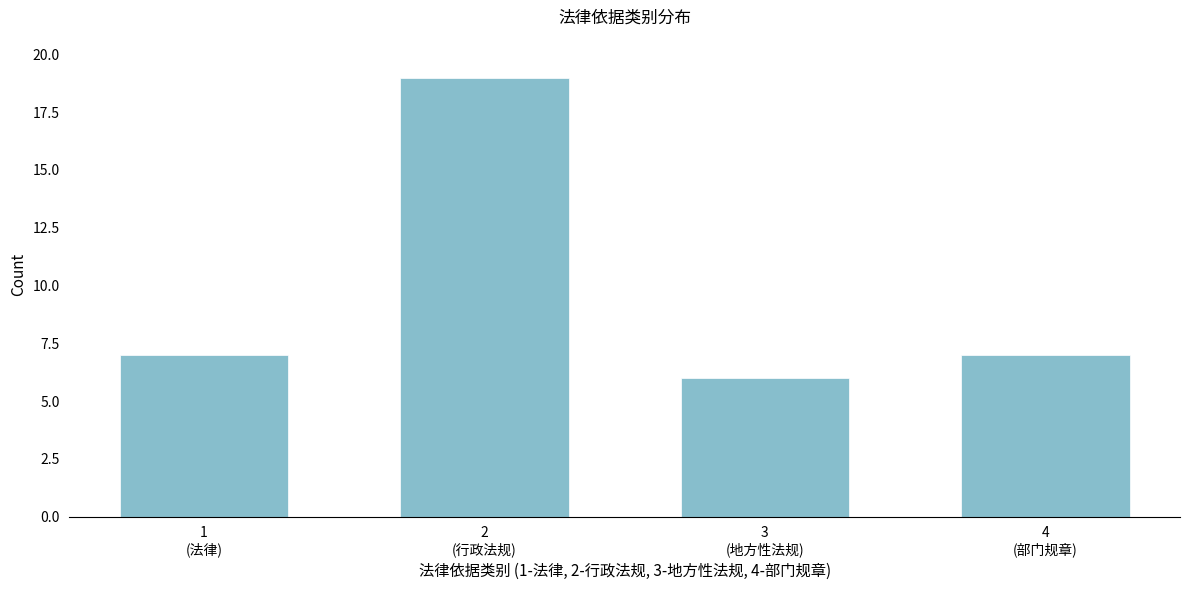

Reading right to left, list all the values displayed in this chart.

7	6	19	7